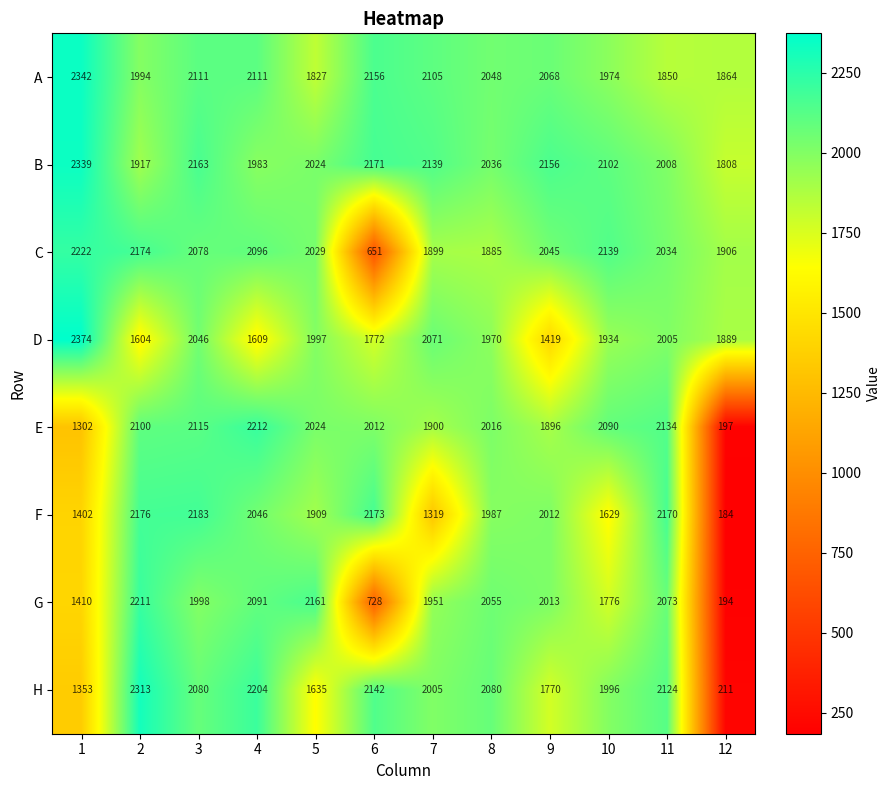

What is the approximate value of A at 9, to the nearest 10?

2070